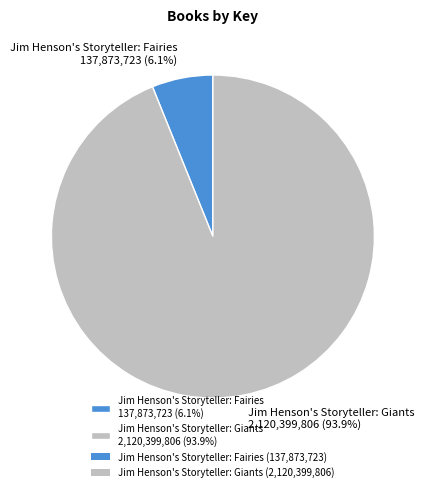

Which slice is the smallest?

Jim Henson's Storyteller: Fairies 137,873,723 (6.1%)